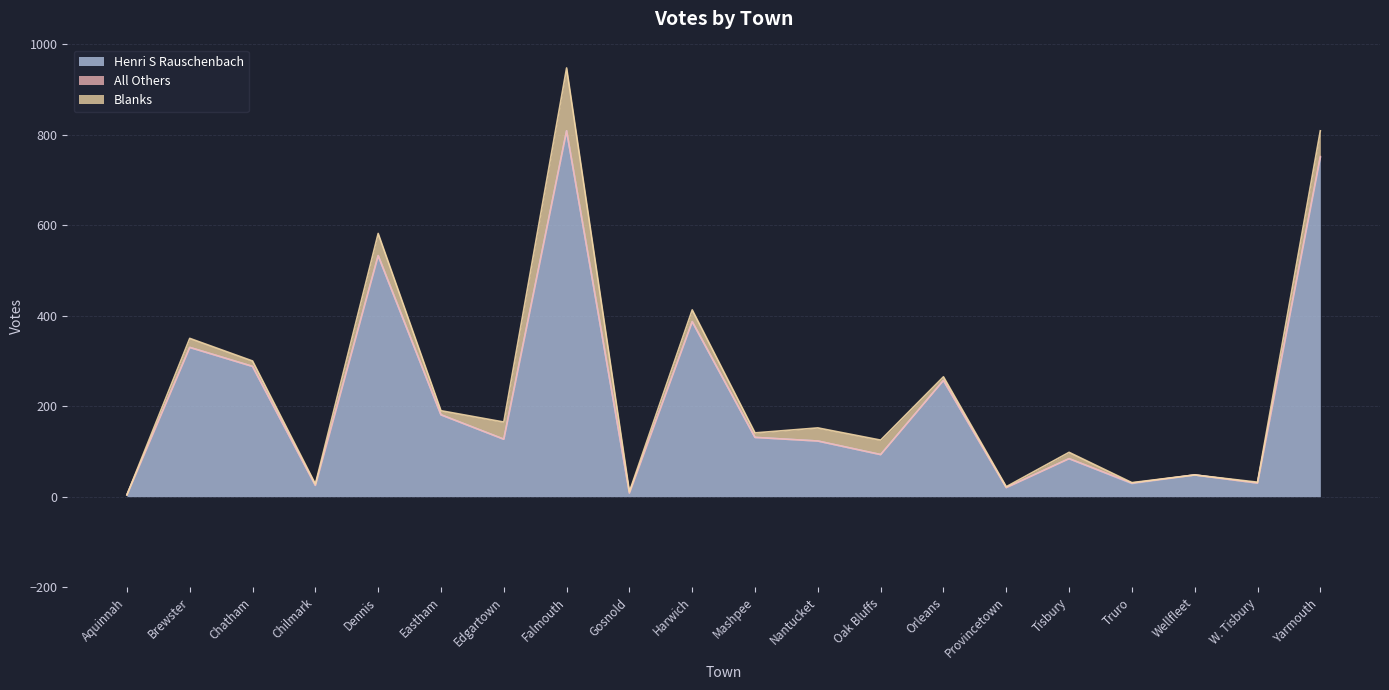

In Blanks, how many points are lower than both neighbors (excluding endpoints)?

6